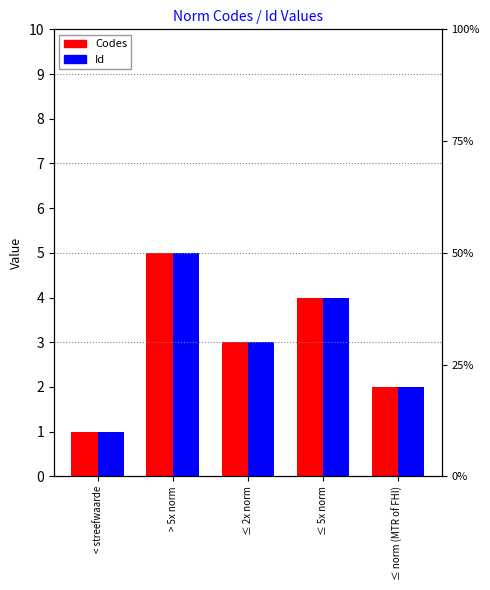

What is the maximum value for Id?

5